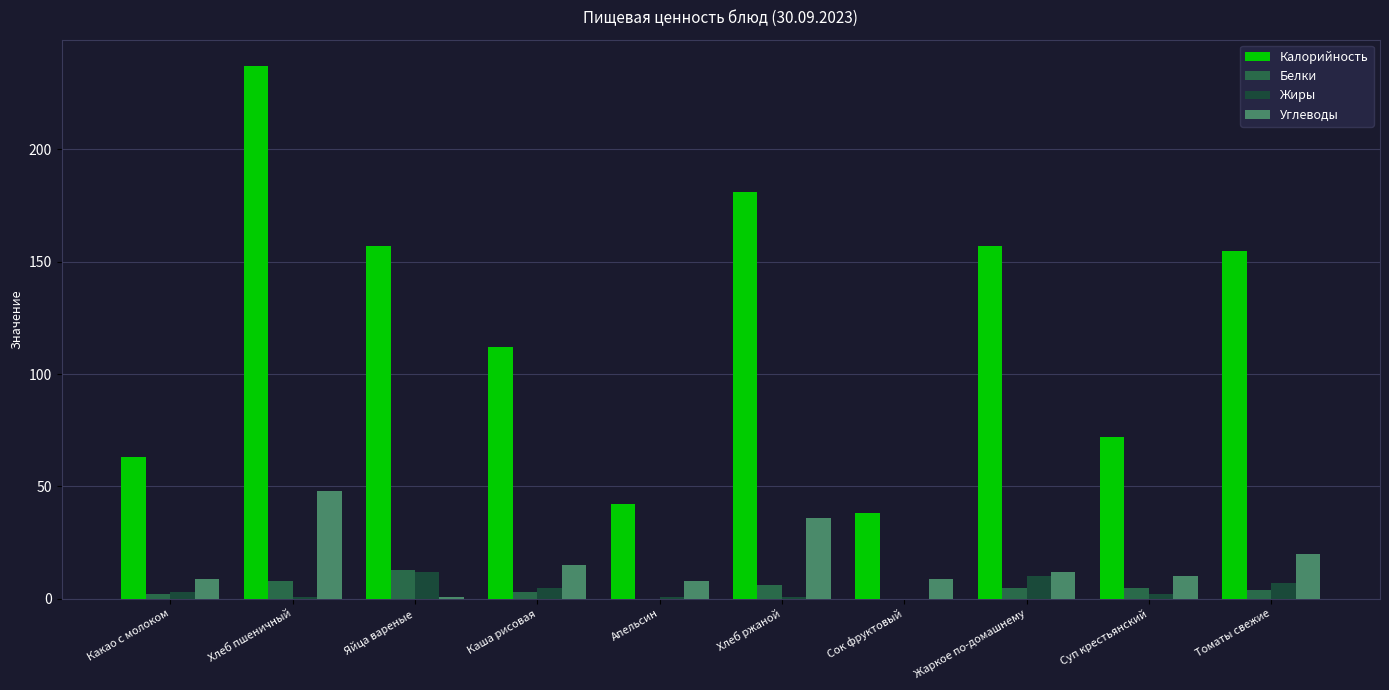

Reading right to left, what are all the values shown in this chart?

Калорийность: 155	72	157	38	181	42	112	157	237	63
Белки: 4	5	5	0	6	0	3	13	8	2
Жиры: 7	2	10	0	1	1	5	12	1	3
Углеводы: 20	10	12	9	36	8	15	1	48	9